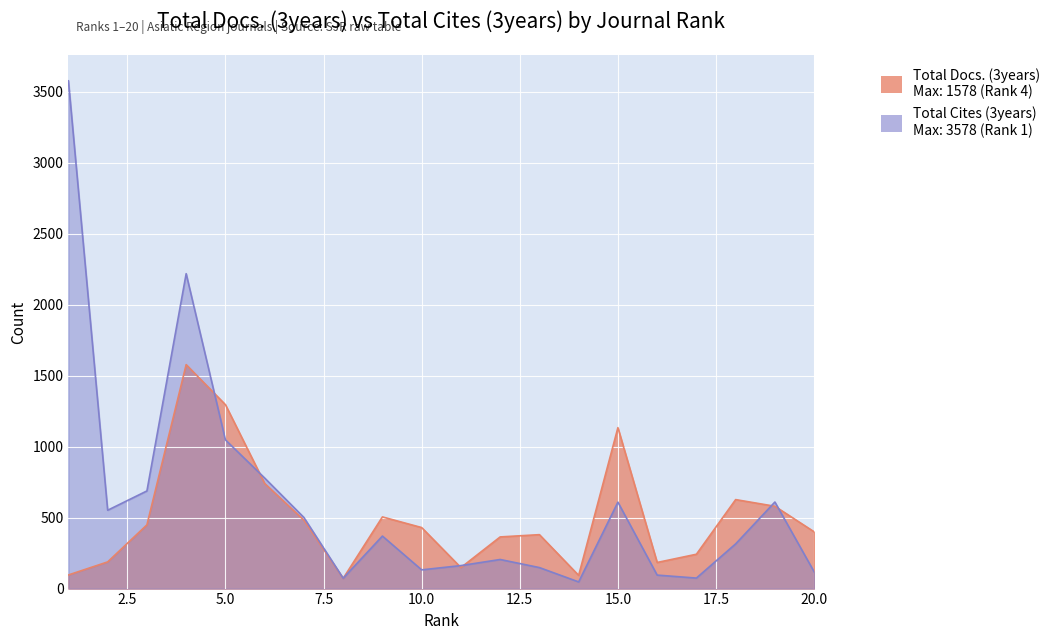

True or false: Total Docs. (3years) and Total Cites (3years) intersect in this chart.

True